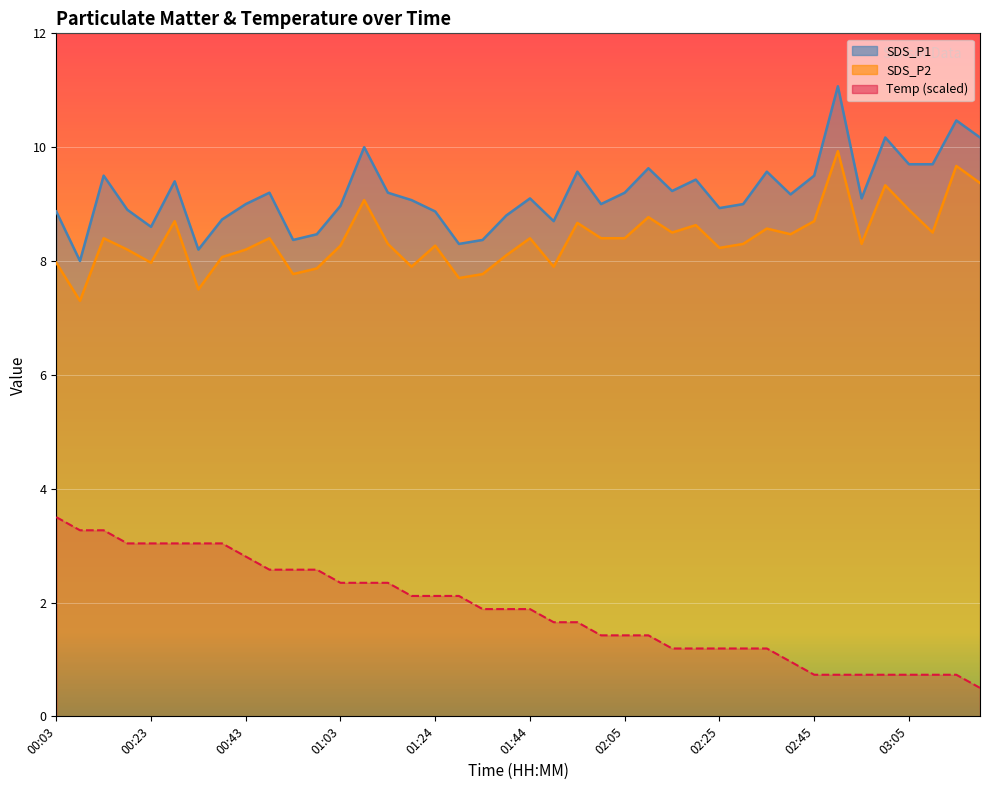

What is the total value across all series at 02:35?

18.1